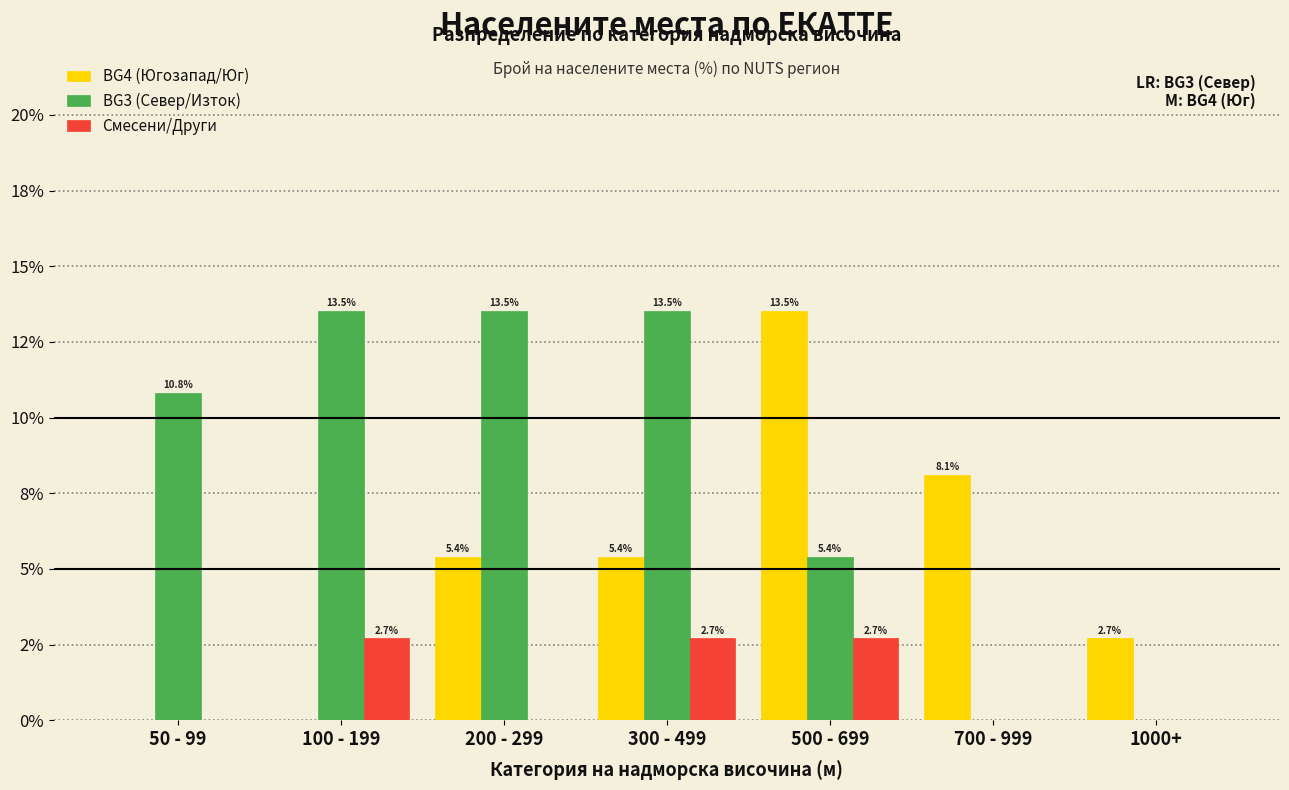

Are the bars horizontal?

No